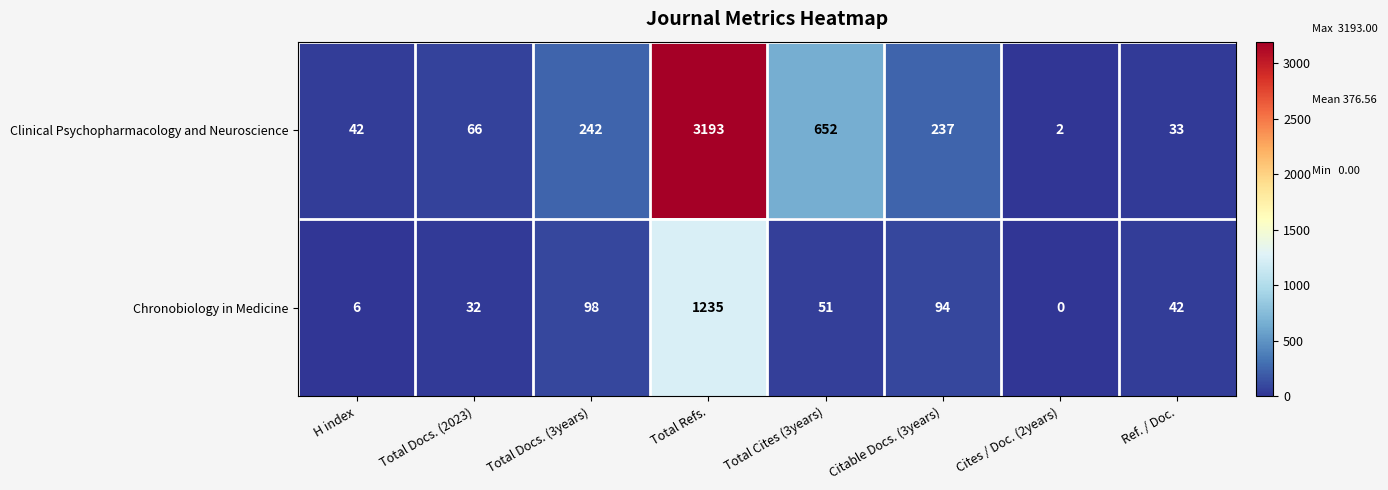

Reading left to right, what are all the values shown in this chart?

Clinical Psychopharmacology and Neuroscience: 42	66	242	3193	652	237	2	33
Chronobiology in Medicine: 6	32	98	1235	51	94	0	42